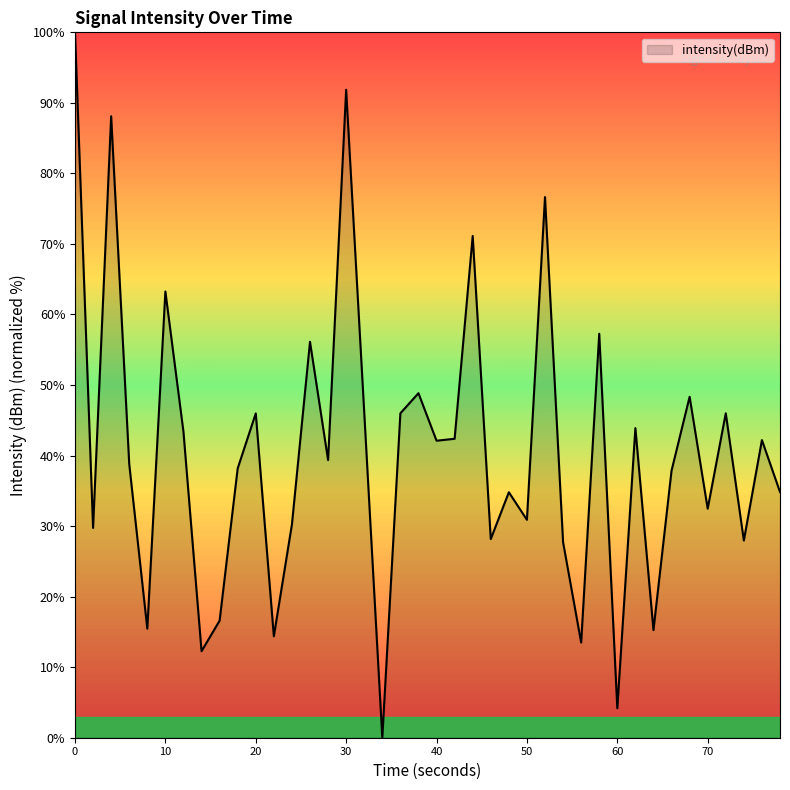

True or false: the data has more than 1 interior local peaks.

True